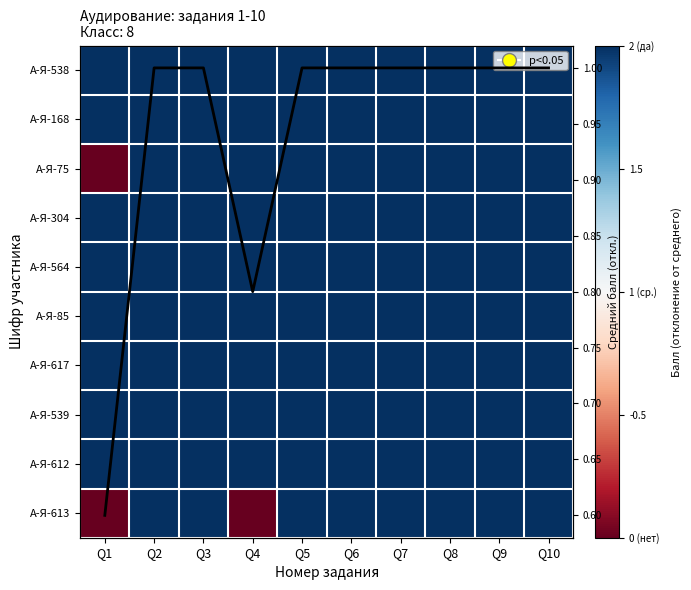

Rank the series by their maximum value, from highest to lowest.

А-Я-538, А-Я-168, А-Я-75, А-Я-304, А-Я-564, А-Я-85, А-Я-617, А-Я-539, А-Я-612, А-Я-613, Средний балл по заданию